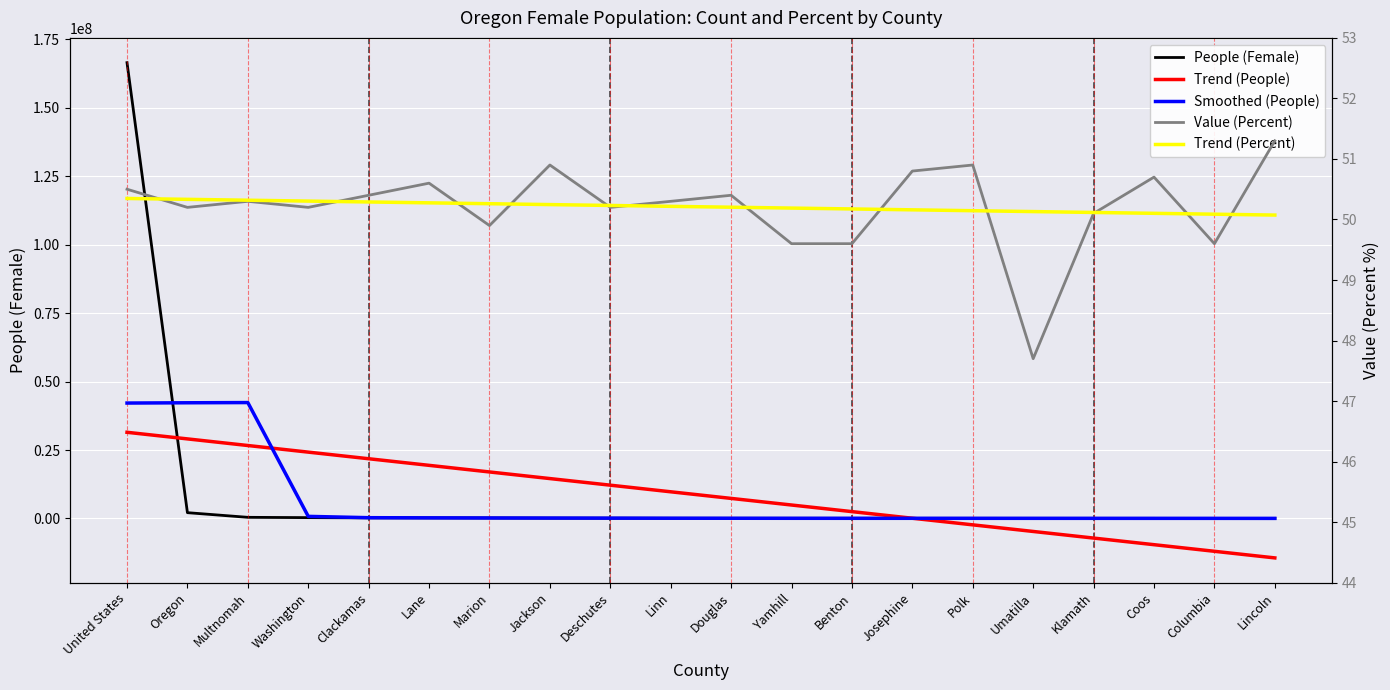

True or false: Smoothed (People) has more than 0 points higher than both neighbors.

True